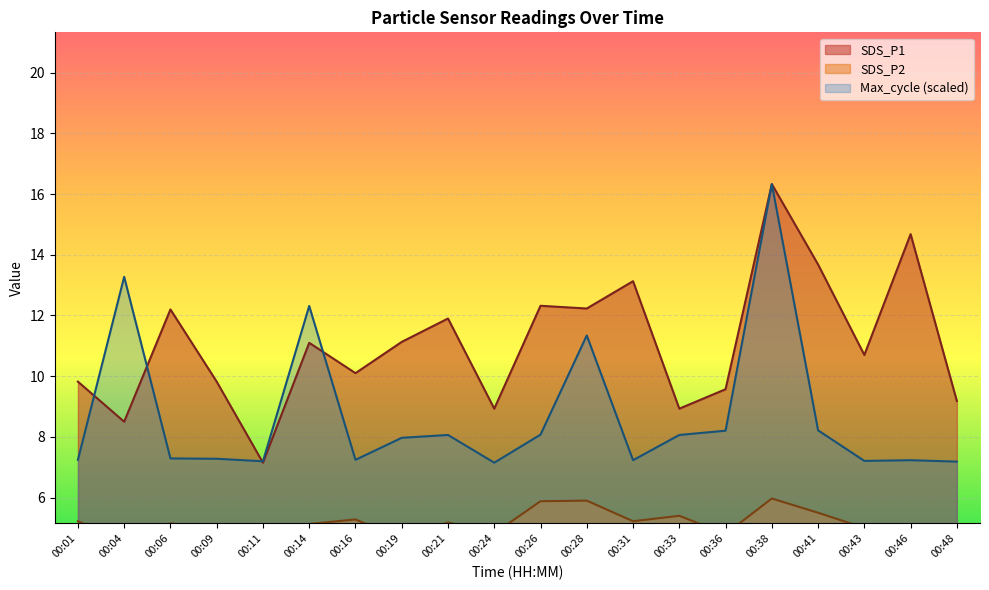

How many values in the SDS_P1 series exceed 11?

10